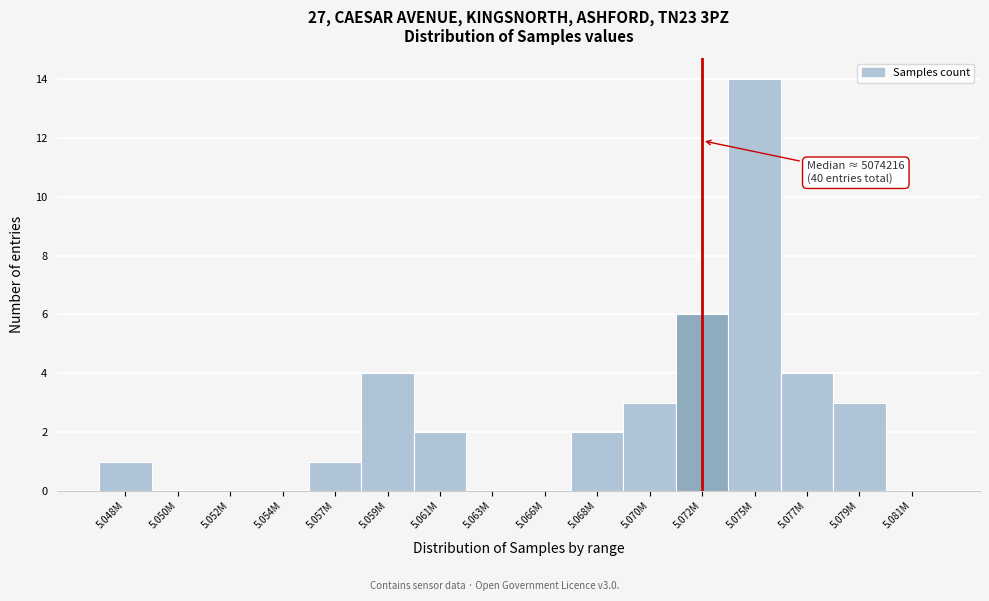

Reading right to left, transcribe all the data shown in this chart.

5.081M=0	5.079M=3	5.077M=4	5.075M=14	5.072M=6	5.070M=3	5.068M=2	5.066M=0	5.063M=0	5.061M=2	5.059M=4	5.057M=1	5.054M=0	5.052M=0	5.050M=0	5.048M=1